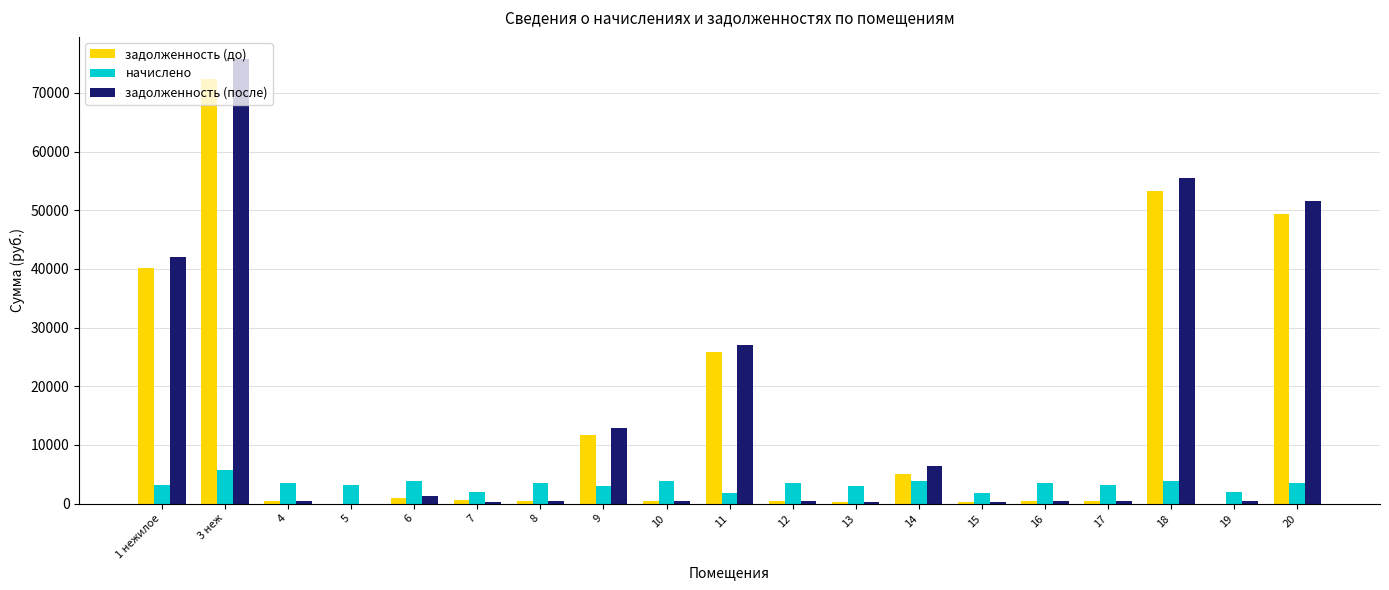

How many groups of bars are there?

19